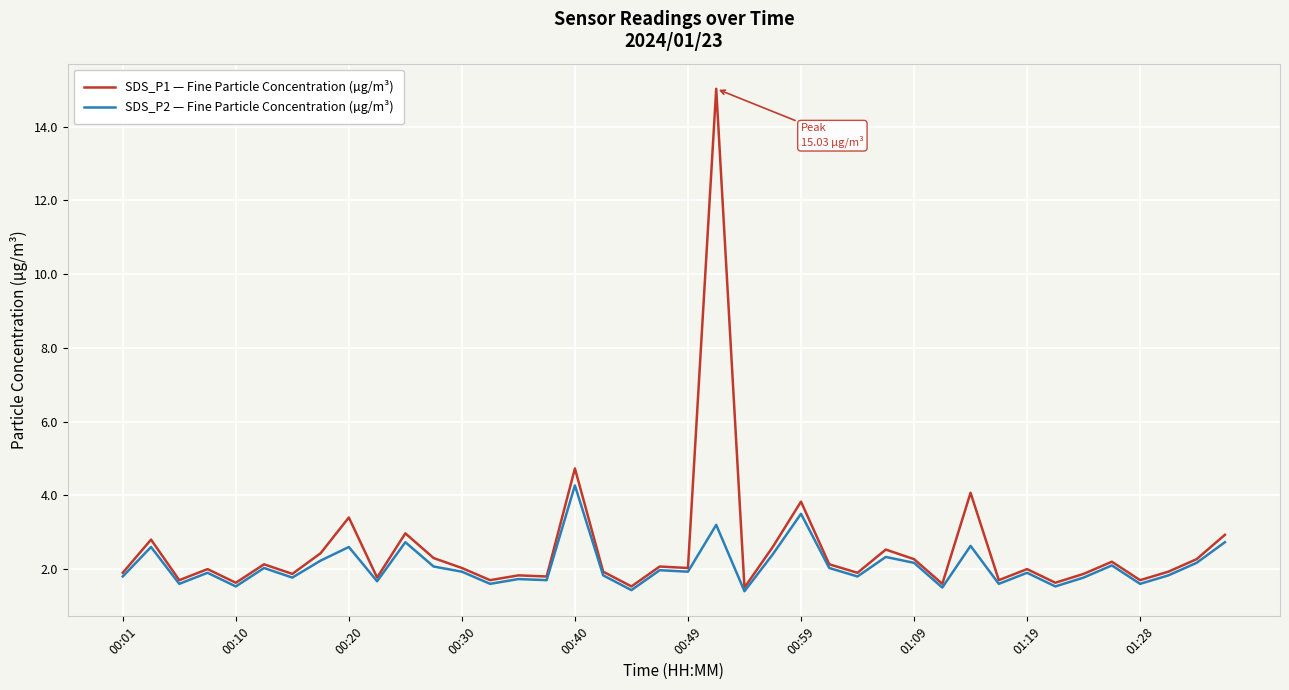

What is the greatest value displayed?

15.0